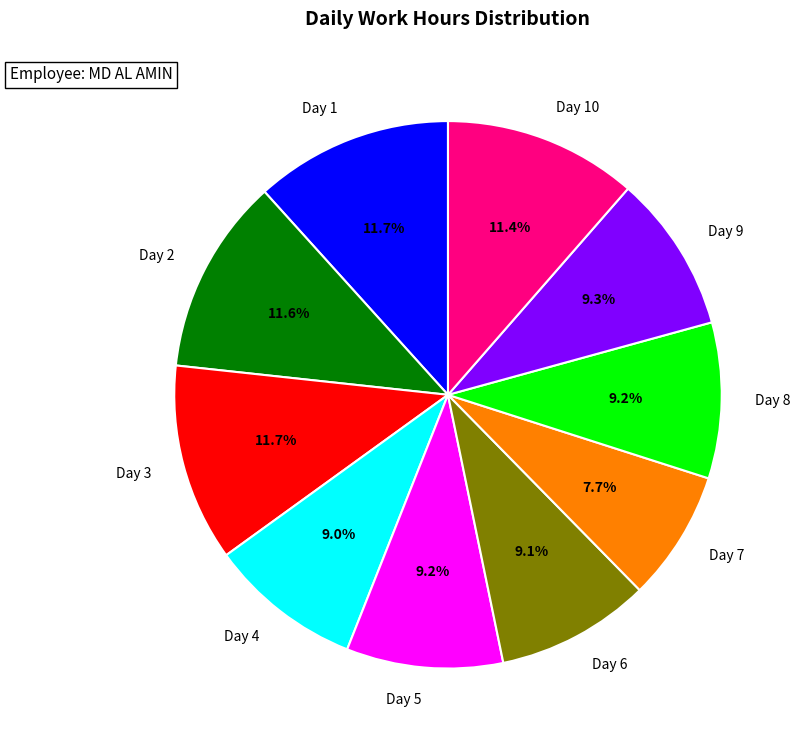

To the nearest percent, what is the average slice percentage?

10%